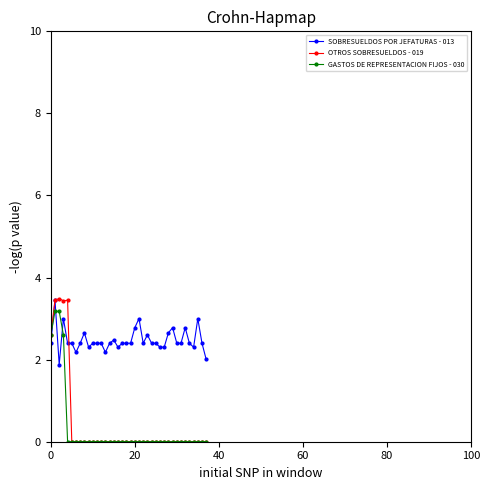

After their last crossing, which series has the higher values: GASTOS DE REPRESENTACION FIJOS - 030 or SOBRESUELDOS POR JEFATURAS - 013?

SOBRESUELDOS POR JEFATURAS - 013